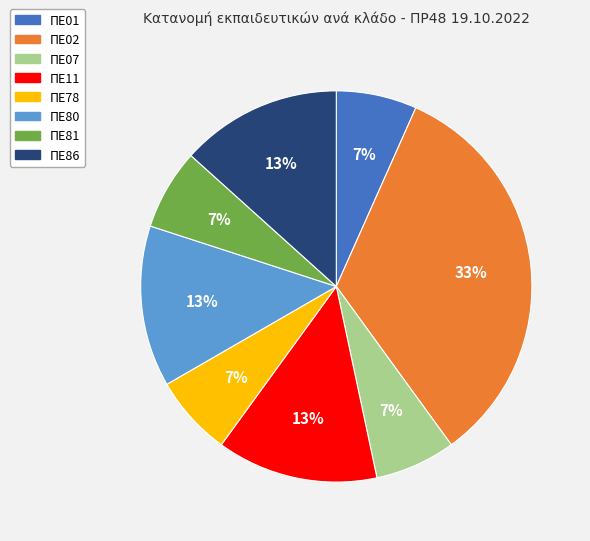

Which slice is the largest?

ΠΕ02